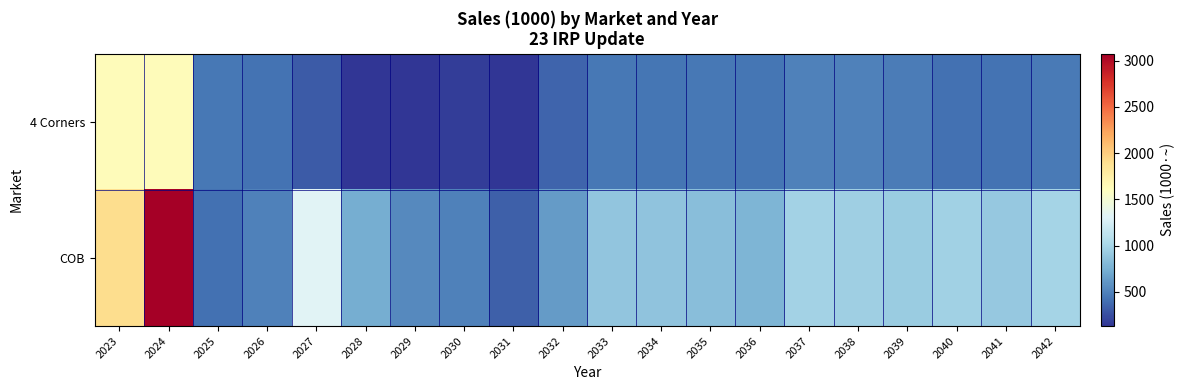

What is the difference between the highest and lowest values at 2029?

393.6